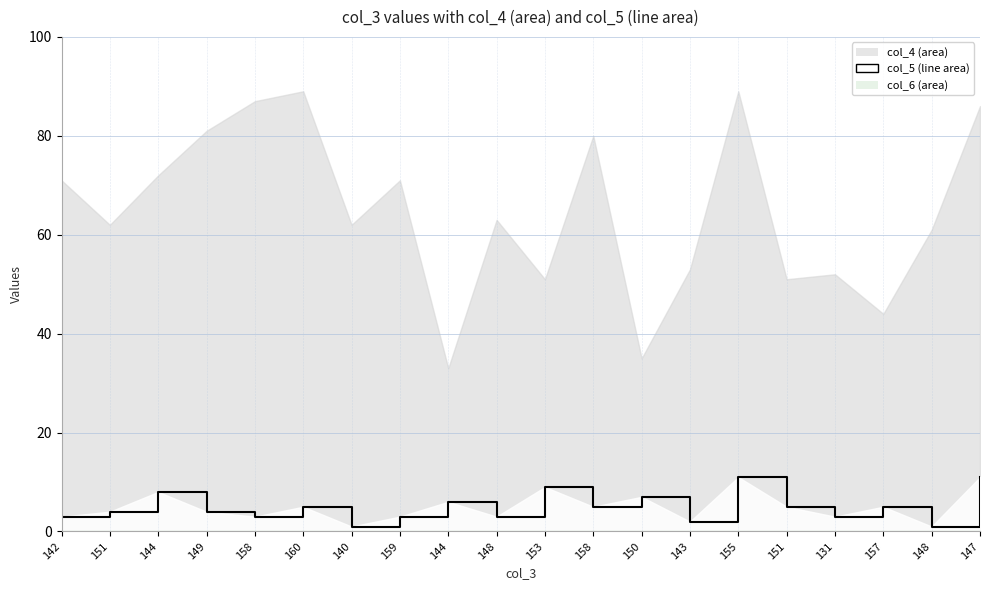

The value at 142 is 3. True or false?

True